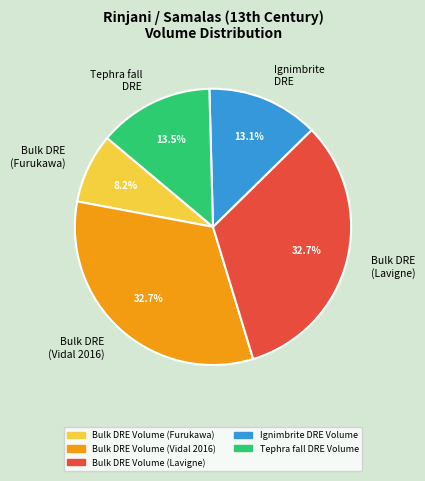

Between Bulk DRE (Vidal 2016) and Ignimbrite DRE, which is larger?

Bulk DRE (Vidal 2016)